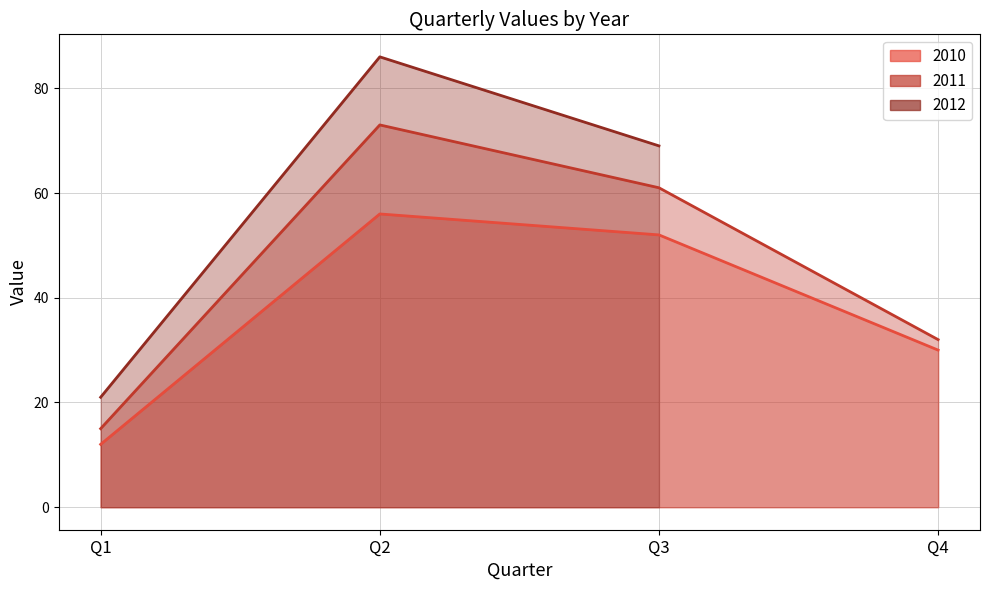

True or false: 2010 line and 2012 line cross at least once.

False